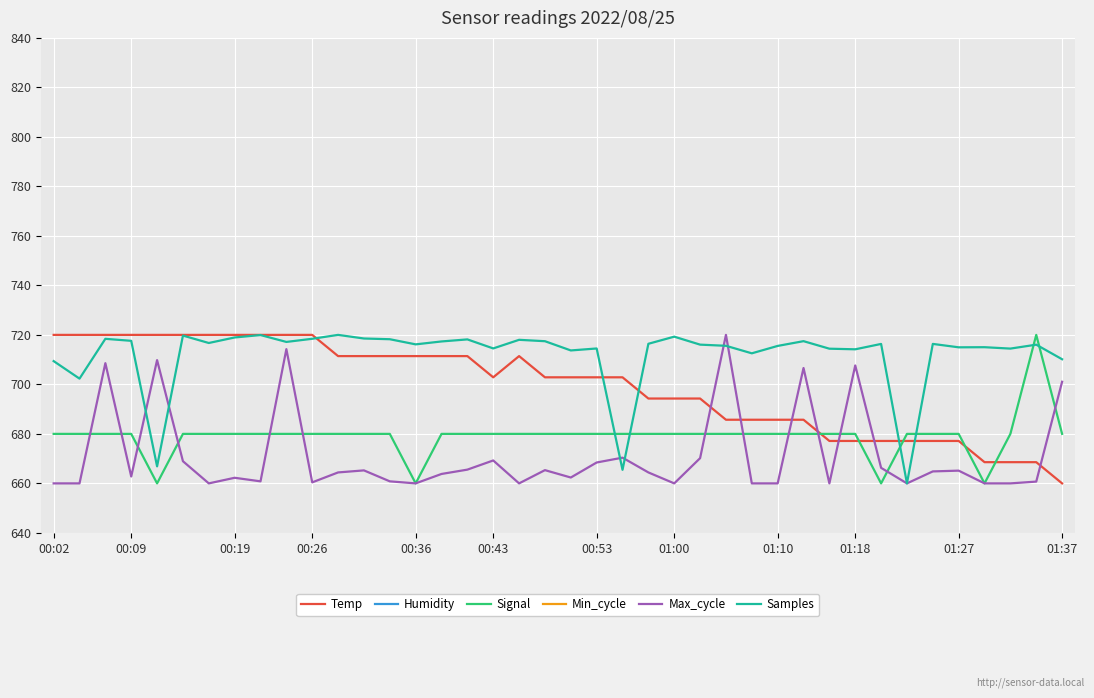

Reading right to left, list all the values displayed in this chart.

Temp: 660.0	668.6	668.6	668.6	677.1	677.1	677.1	677.1	677.1	677.1	685.7	685.7	685.7	685.7	694.3	694.3	694.3	702.9	702.9	702.9	702.9	711.4	702.9	711.4	711.4	711.4	711.4	711.4	711.4	720.0	720.0	720.0	720.0	720.0	720.0	720.0	720.0	720.0	720.0	720.0
Humidity: 0.0	0.0	0.0	0.0	0.0	0.0	0.0	0.0	0.0	0.0	0.0	0.0	0.0	0.0	0.0	0.0	0.0	0.0	0.0	0.0	0.0	0.0	0.0	0.0	0.0	0.0	0.0	0.0	0.0	0.0	0.0	0.0	0.0	0.0	0.0	0.0	0.0	0.0	0.0	0.0
Signal: 680.0	720.0	680.0	660.0	680.0	680.0	680.0	660.0	680.0	680.0	680.0	680.0	680.0	680.0	680.0	680.0	680.0	680.0	680.0	680.0	680.0	680.0	680.0	680.0	680.0	660.0	680.0	680.0	680.0	680.0	680.0	680.0	680.0	680.0	680.0	660.0	680.0	680.0	680.0	680.0
Min_cycle: 0.0	0.0	0.0	0.0	0.0	0.0	0.0	0.0	0.0	0.0	0.0	0.0	0.0	0.0	0.0	0.0	0.0	0.0	0.0	0.0	0.0	0.0	0.0	0.0	0.0	0.0	0.0	0.0	0.0	0.0	0.0	0.0	0.0	0.0	0.0	0.0	0.0	0.0	0.0	0.0
Max_cycle: 701.1	660.7	660.0	660.0	665.1	664.8	660.0	666.3	707.7	660.0	706.6	660.0	660.0	720.0	670.2	660.0	664.4	670.4	668.4	662.4	665.4	660.0	669.3	665.6	663.8	660.0	660.8	665.2	664.4	660.4	714.2	660.8	662.3	660.0	669.0	709.8	662.8	708.6	660.0	660.0
Samples: 710.2	716.0	714.5	715.0	715.0	716.4	660.0	716.3	714.2	714.4	717.5	715.5	712.6	715.6	716.1	719.3	716.4	665.5	714.5	713.7	717.4	718.0	714.5	718.2	717.3	716.2	718.2	718.5	720.0	718.4	717.2	719.9	719.0	716.7	719.7	666.9	717.6	718.4	702.3	709.4